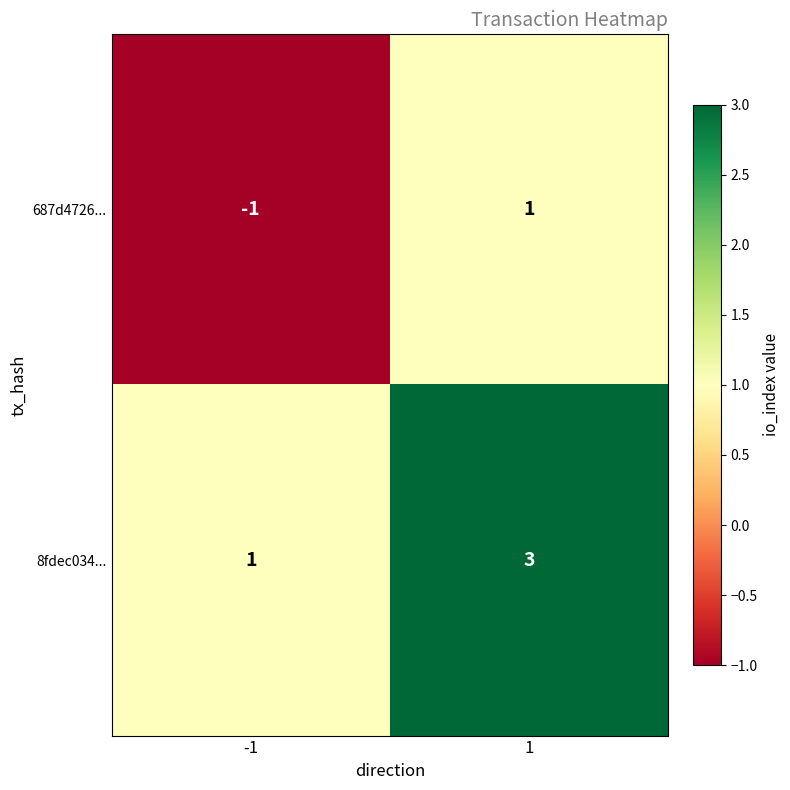

Reading right to left, transcribe all the data shown in this chart.

687d4726...: 1=1	-1=-1
8fdec034...: 1=3	-1=1